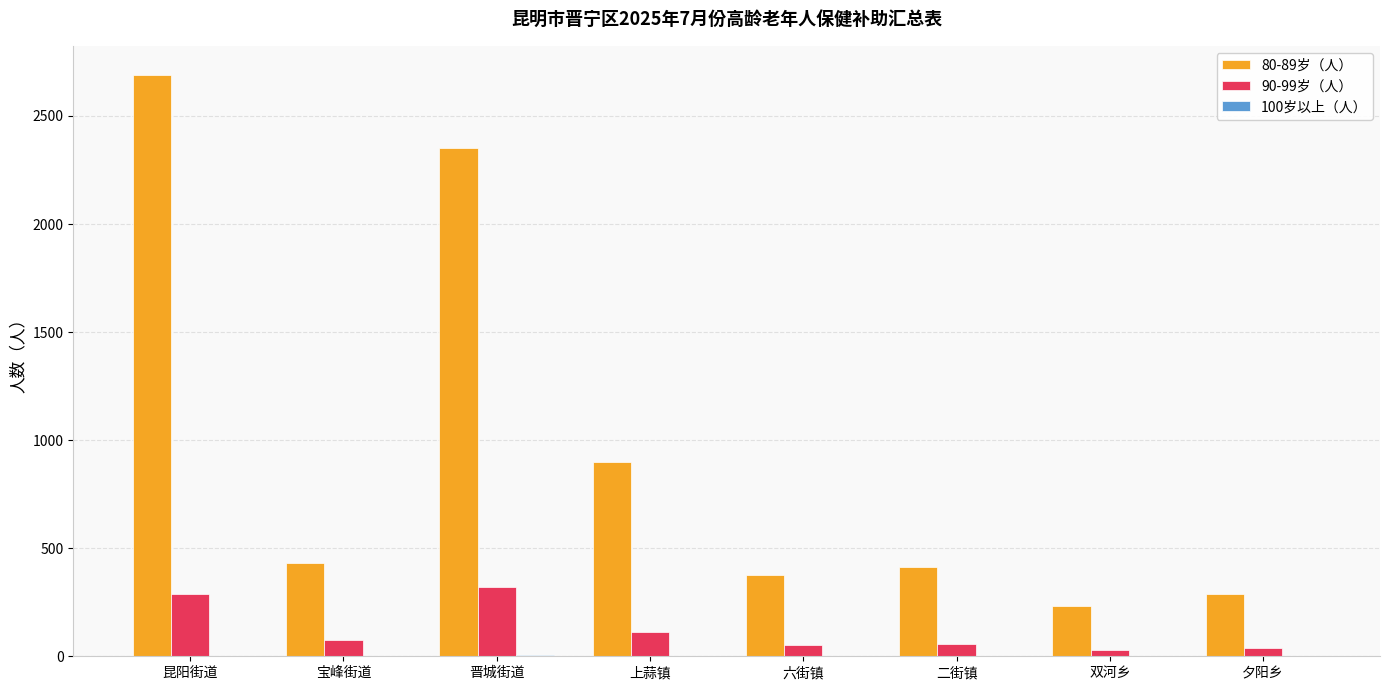

Is it true that 80-89岁（人） equals 231 at 双河乡?

True